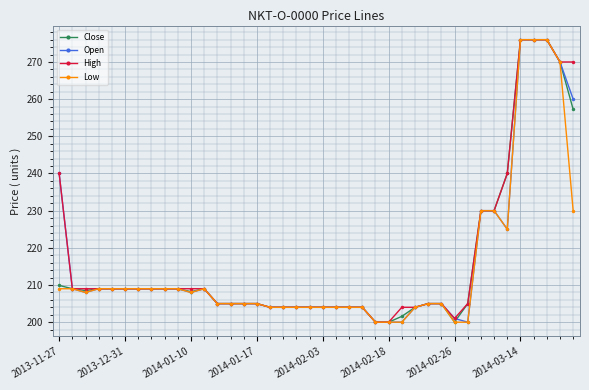

What is the smallest value displayed?

200.0